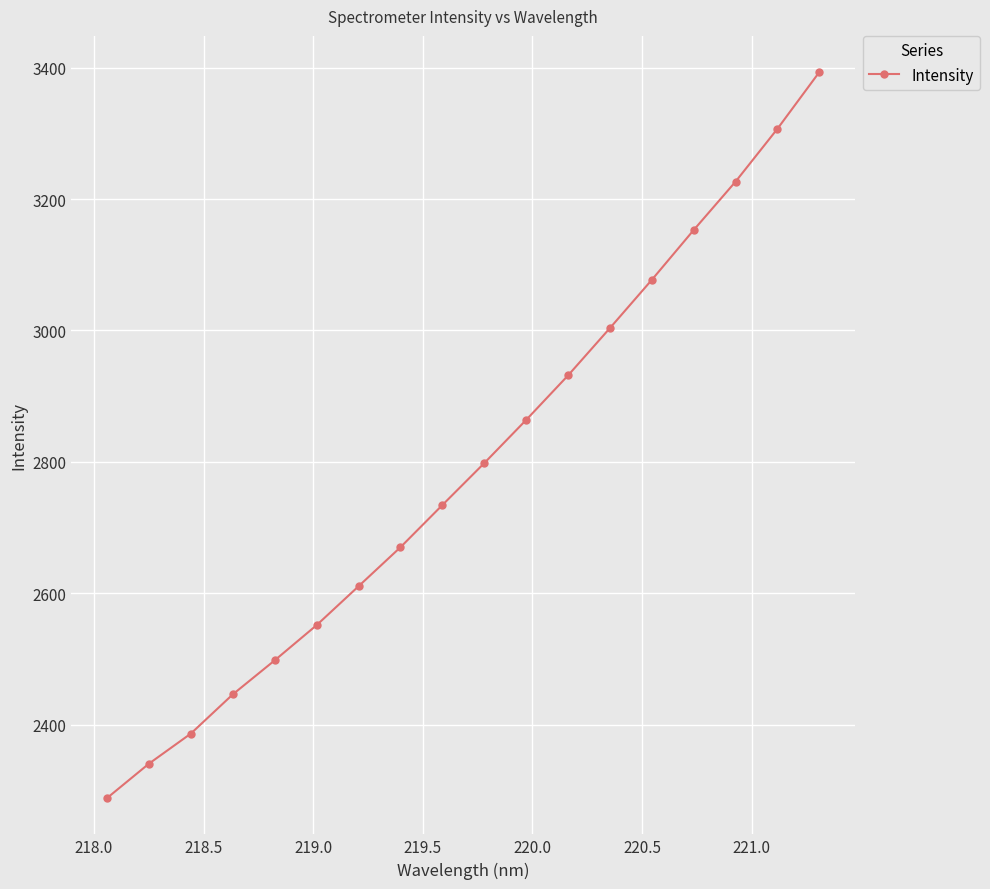

What is the value of the 13th point from the left?

3003.5